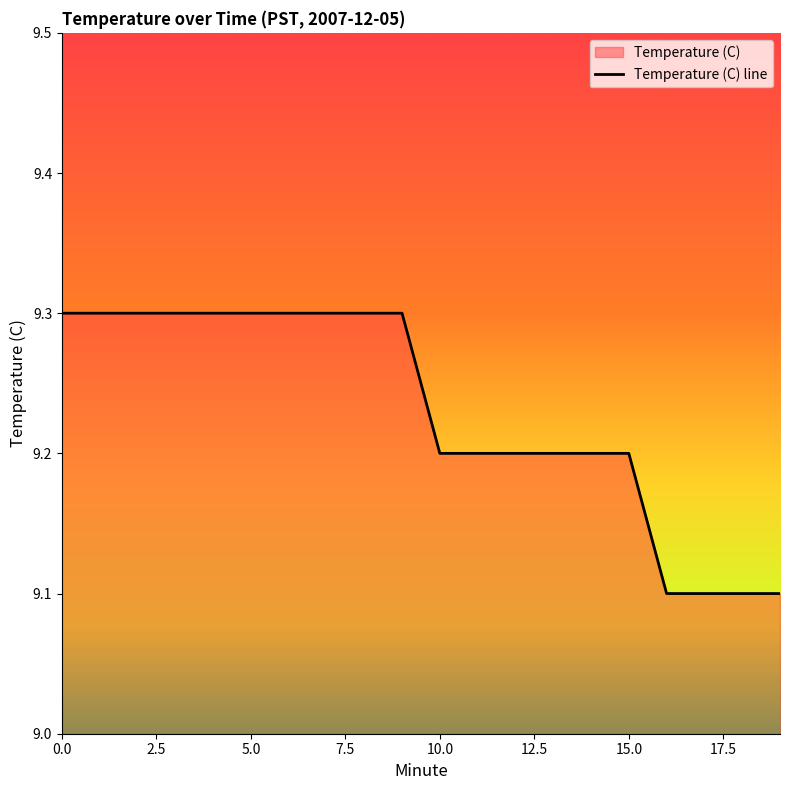

Reading right to left, extract all data points from this chart.

9.1	9.1	9.1	9.1	9.2	9.2	9.2	9.2	9.2	9.2	9.3	9.3	9.3	9.3	9.3	9.3	9.3	9.3	9.3	9.3